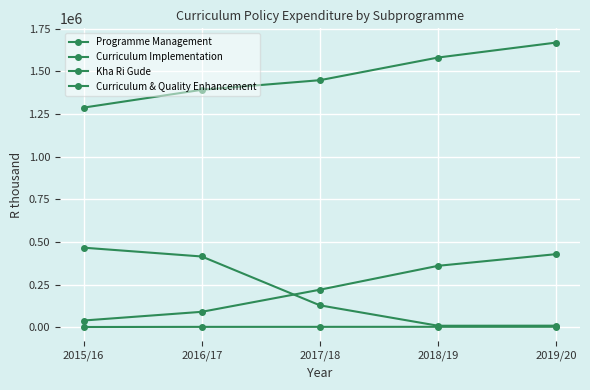

How many lines are shown in the chart?

4